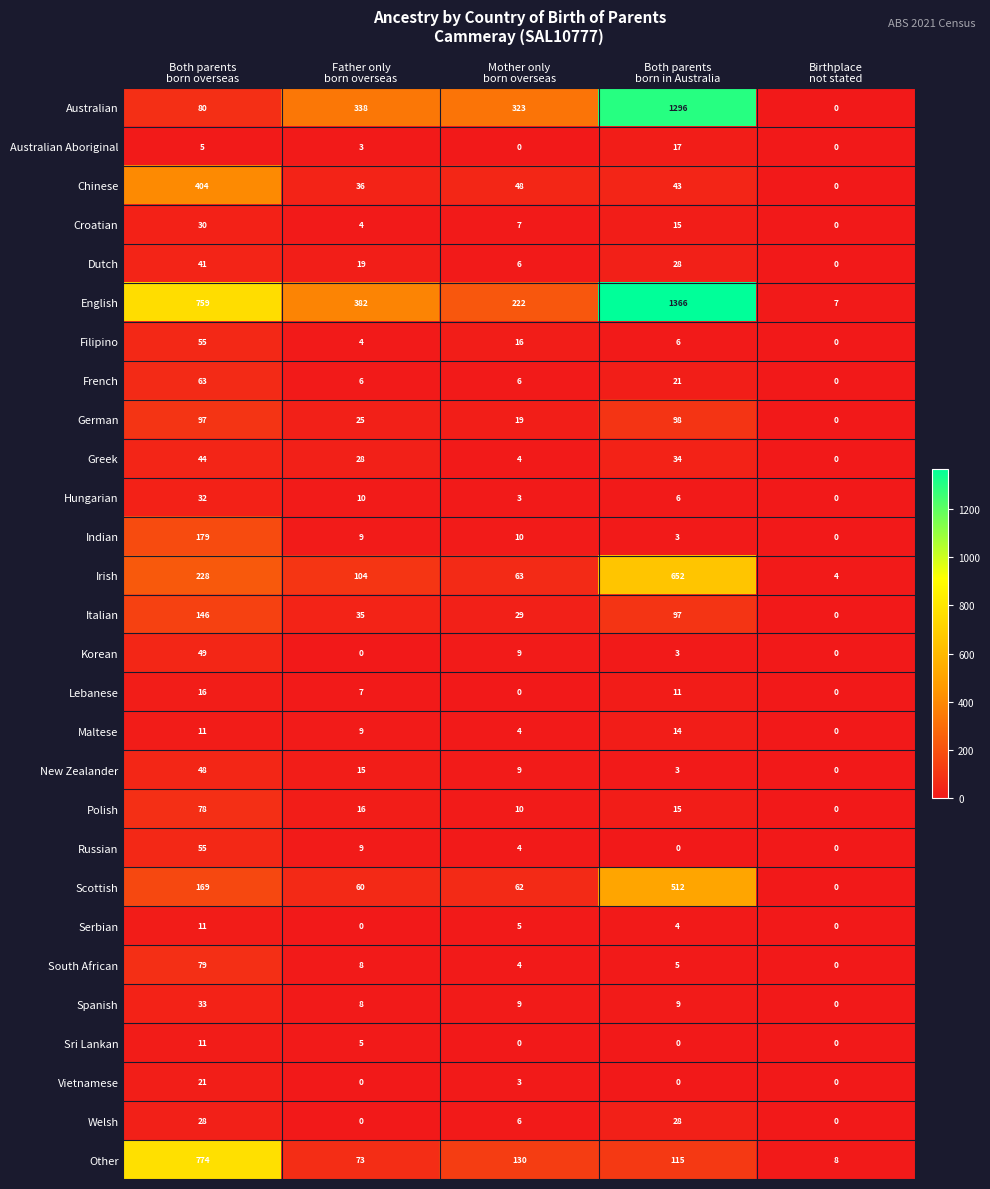

What is the greatest value displayed?

1366